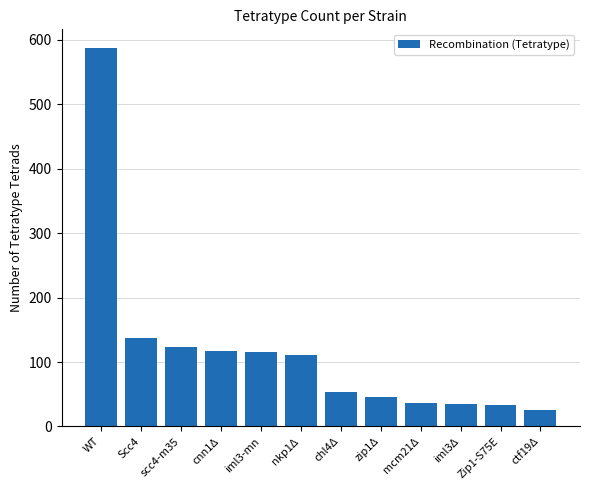

Count the number of categories in the chart.

12